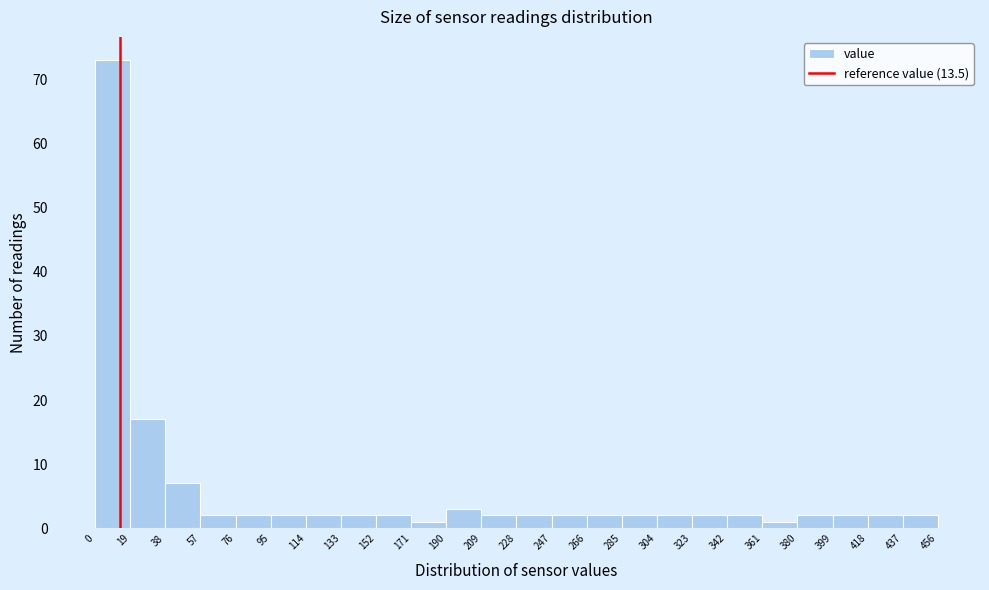

Reading left to right, transcribe this chart: for each bar, give the range it covers on the x-axis and its height. The values are not printed on the chart, so give them approximately, as read against the axis.

0 to 19: 73
19 to 38: 17
38 to 57: 7
57 to 76: 2
76 to 95: 2
95 to 114: 2
114 to 133: 2
133 to 152: 2
152 to 171: 2
171 to 190: 1
190 to 209: 3
209 to 228: 2
228 to 247: 2
247 to 266: 2
266 to 285: 2
285 to 304: 2
304 to 323: 2
323 to 342: 2
342 to 361: 2
361 to 380: 1
380 to 399: 2
399 to 418: 2
418 to 437: 2
437 to 456: 2